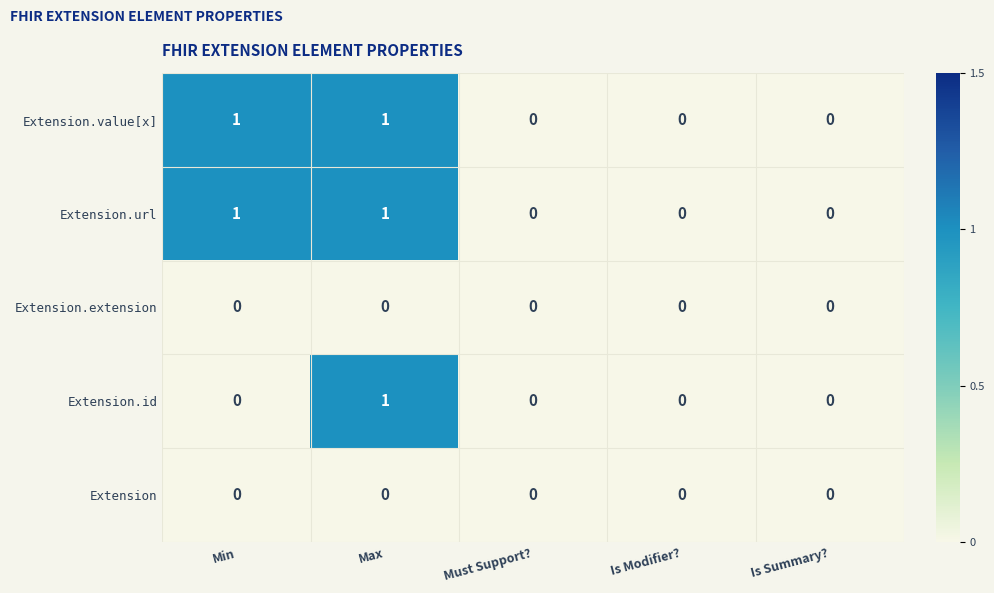

The Extension series shows 0 at Is Modifier?. True or false?

True